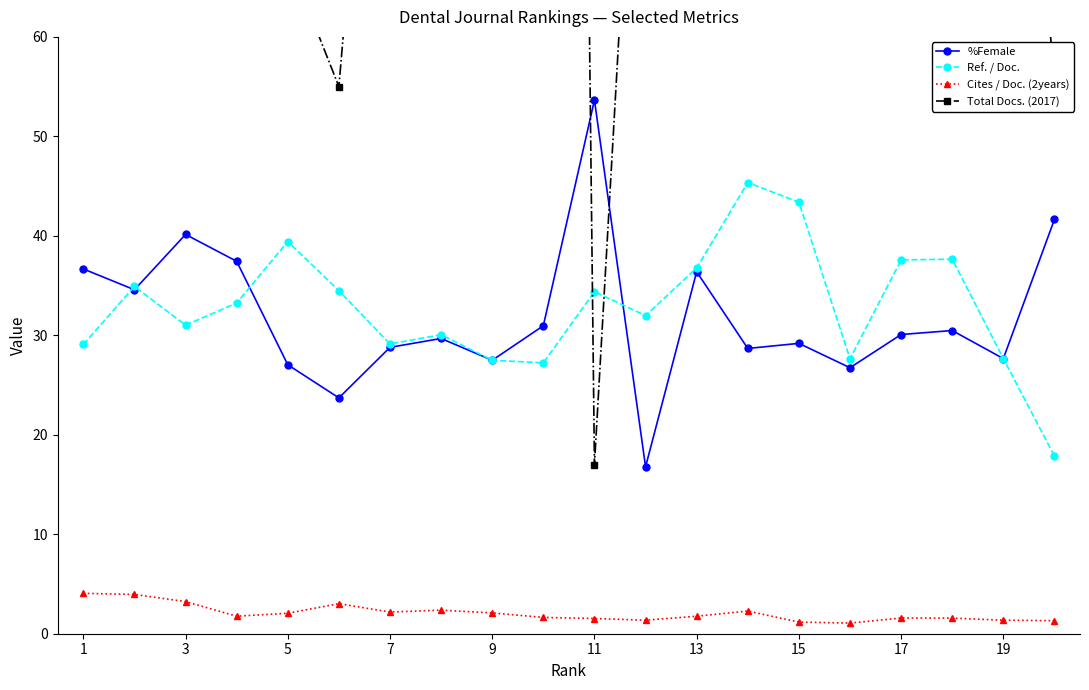

What is the maximum value for Cites / Doc. (2years)?

4.1